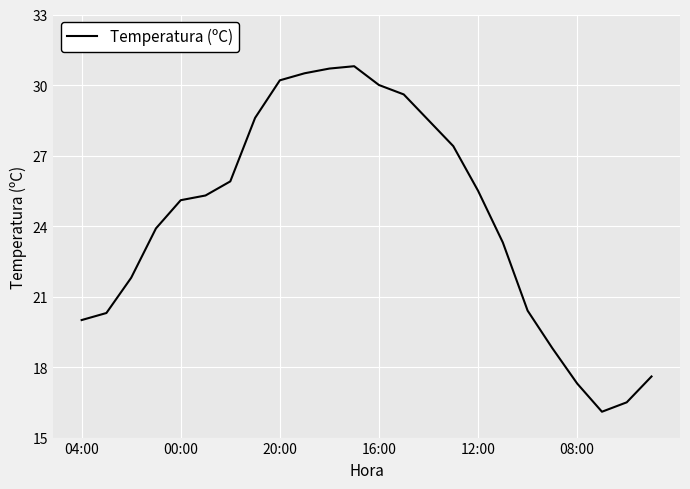

How many lines are shown in the chart?

1